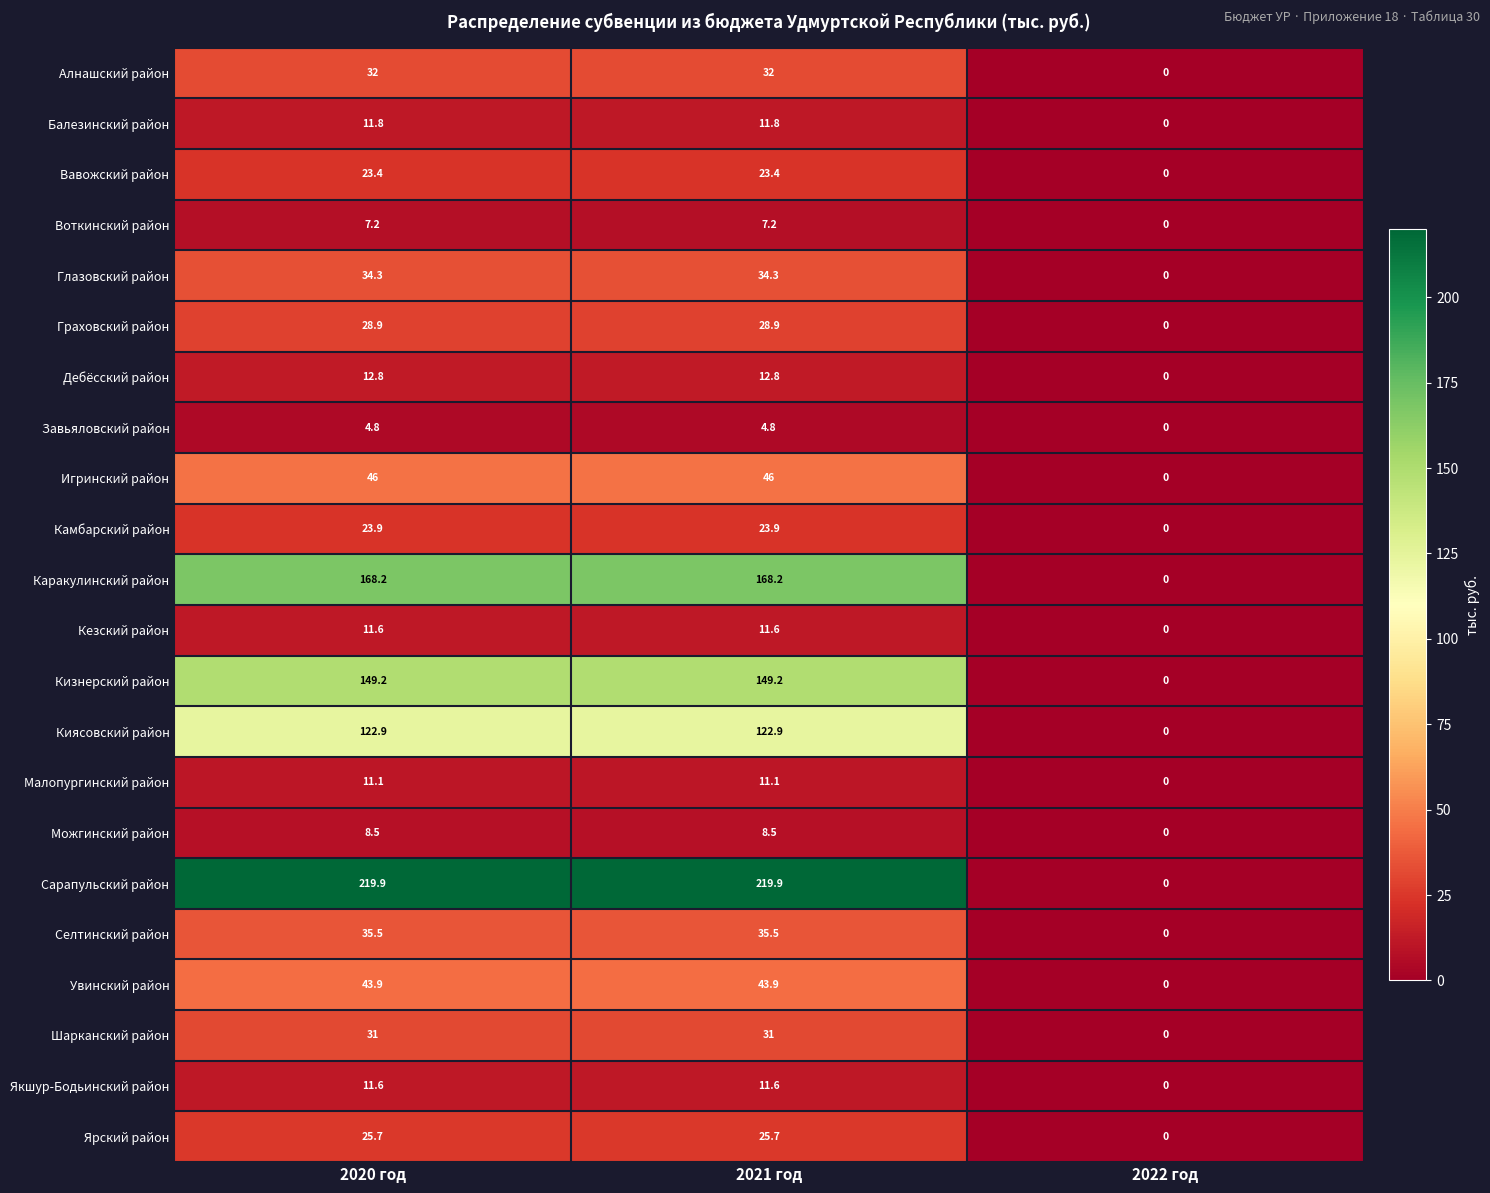

At which label does Кизнерский район reach its minimum?

2022 год